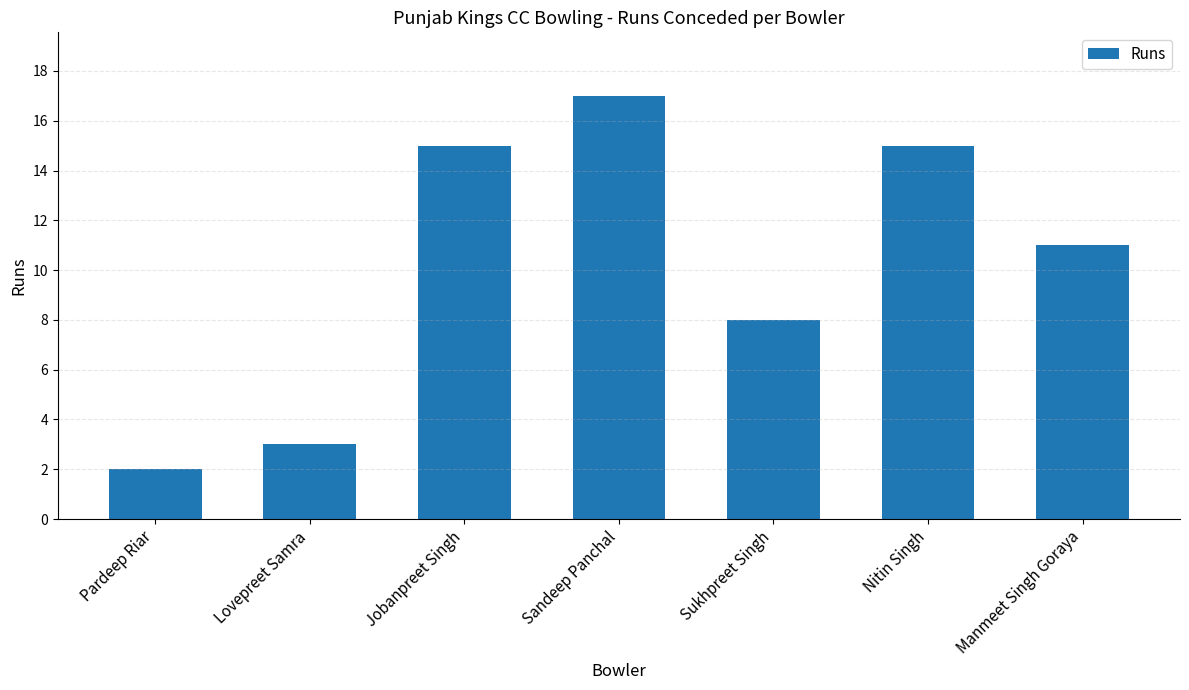

At which category does the chart reach its minimum across all series?

Pardeep Riar